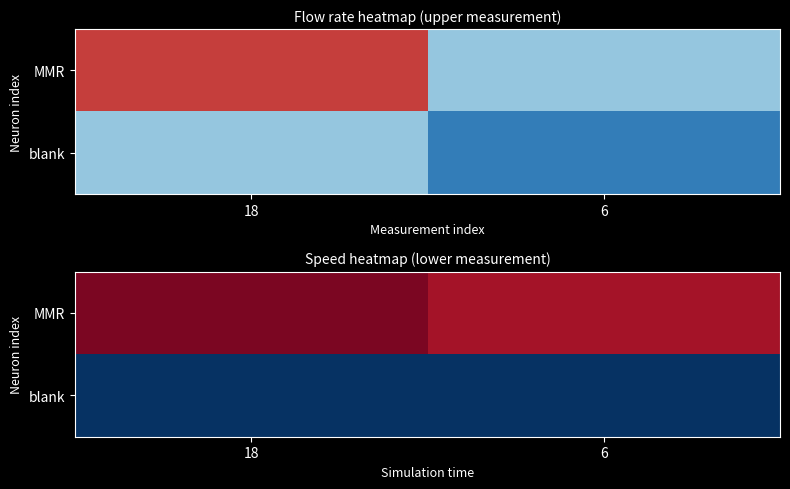

What is the spread (max minus min) of values at 6?

3272.5